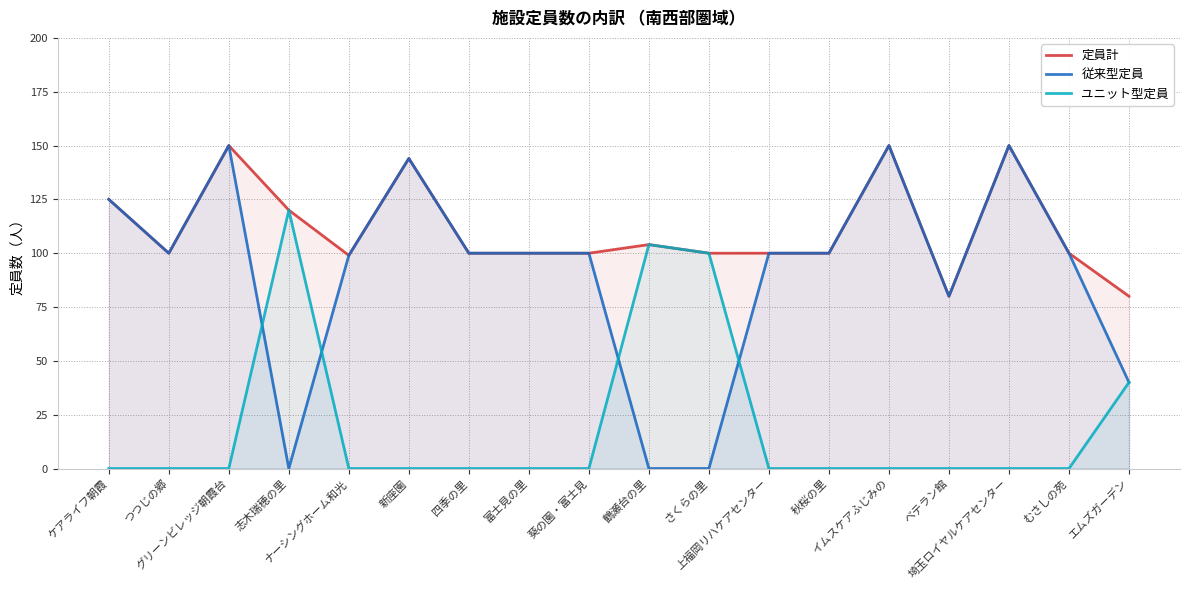

Is the value of 定員計 at 埼玉ロイヤルケアセンター greater than the value of ユニット型定員 at 志木瑞穂の里?

Yes